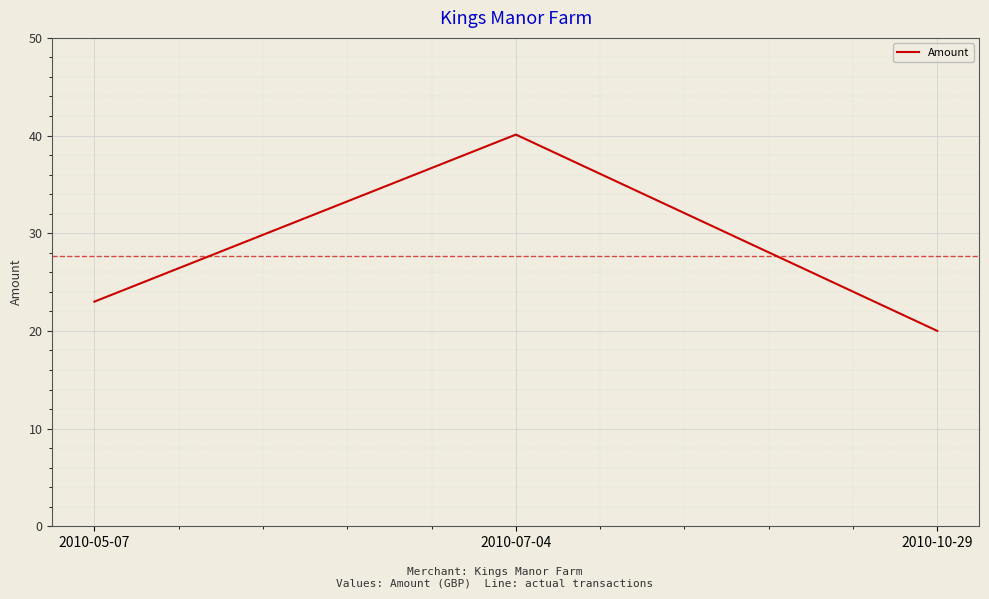

Reading left to right, extract all data points from this chart.

2010-05-07=23.0	2010-07-04=40.1	2010-10-29=20.0